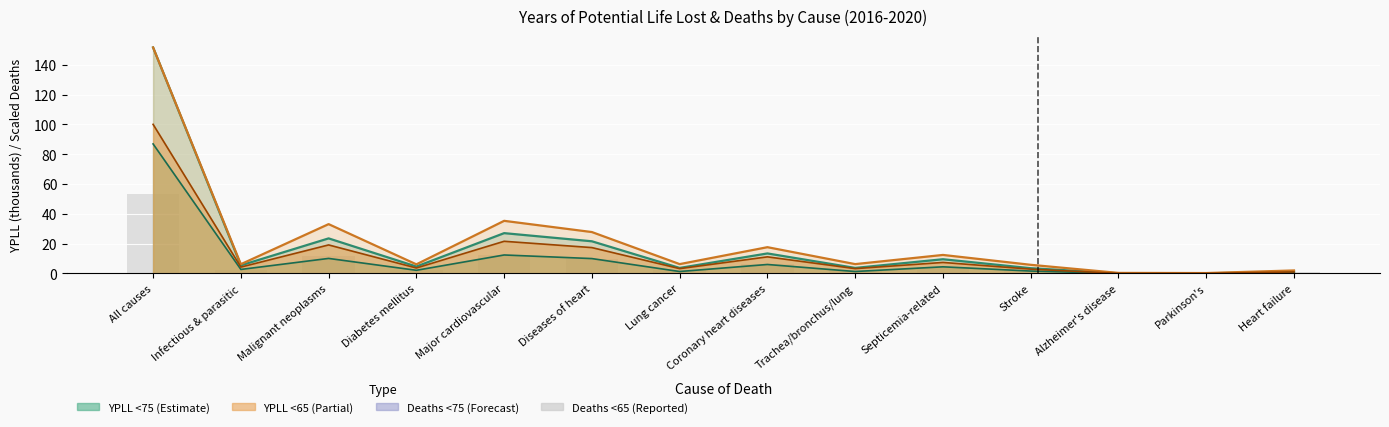

Which series has the largest range (max minus min)?

YPLL <75